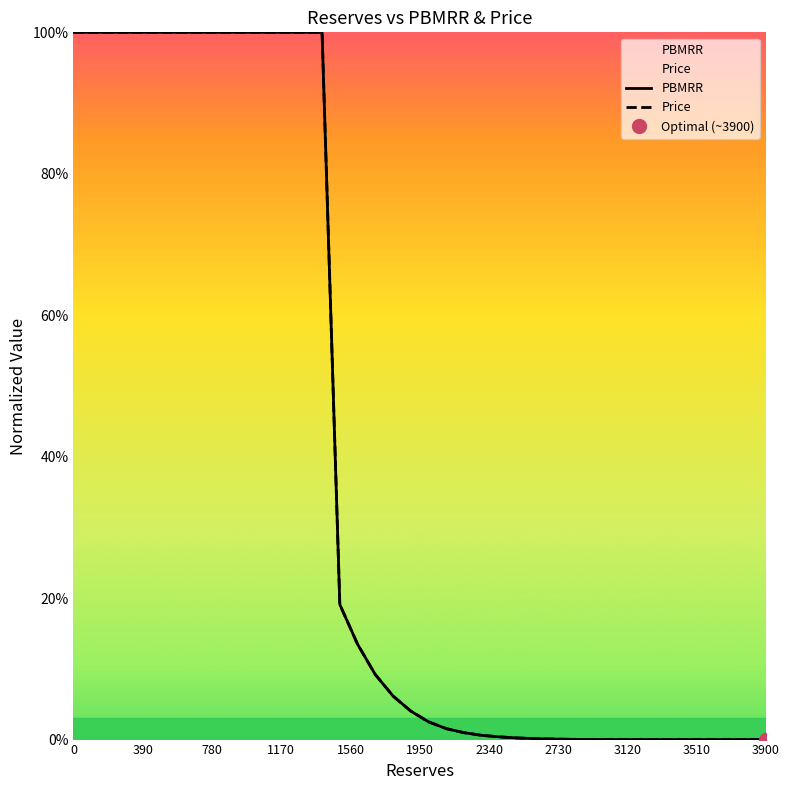

True or false: Price and PBMRR cross at least once.

True